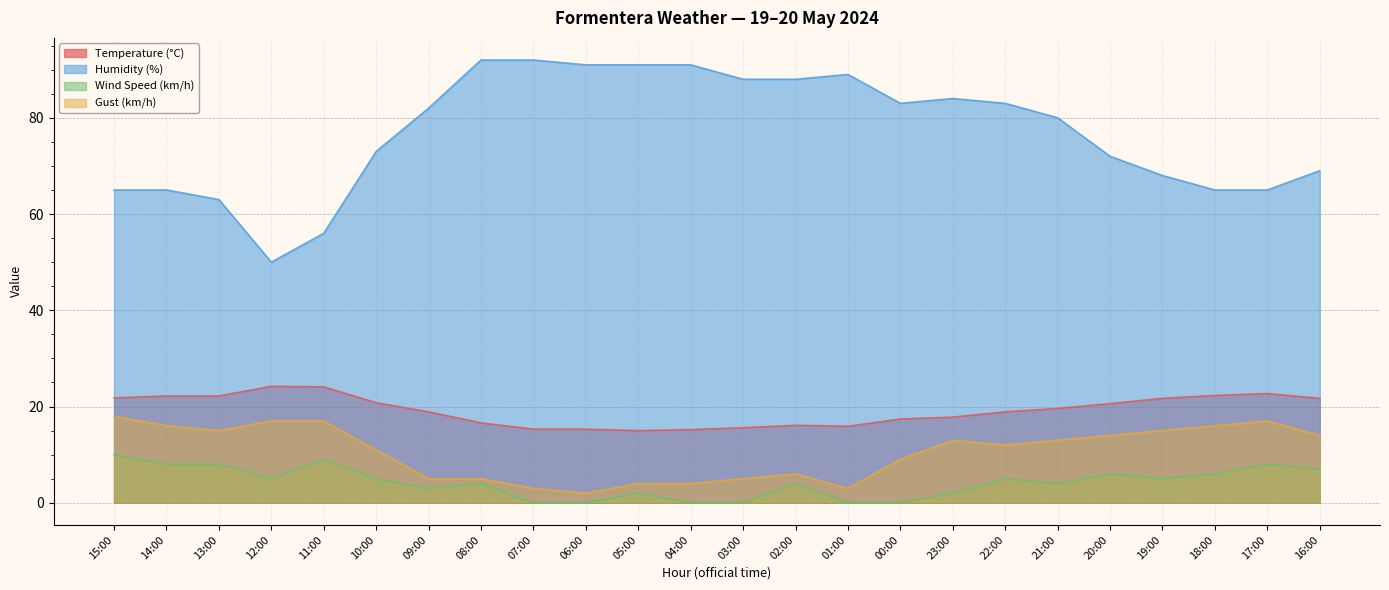

Which series has the largest total across all categories?

Humidity (%)